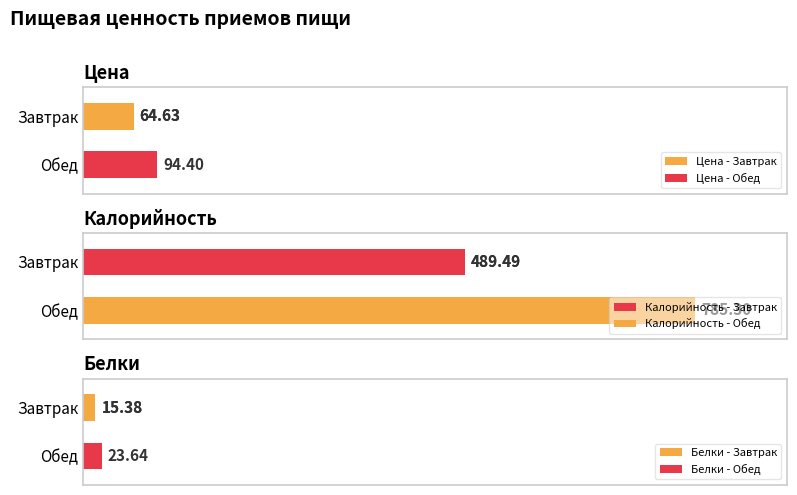

What is the spread (max minus min) of values at Завтрак?

474.1